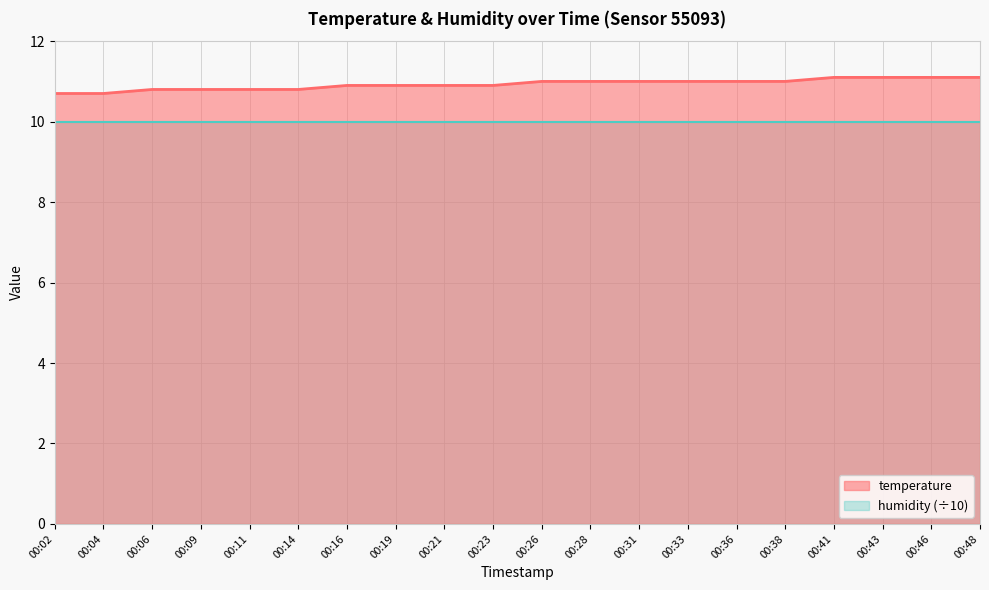

At which label does the data first exceed 11?

00:41